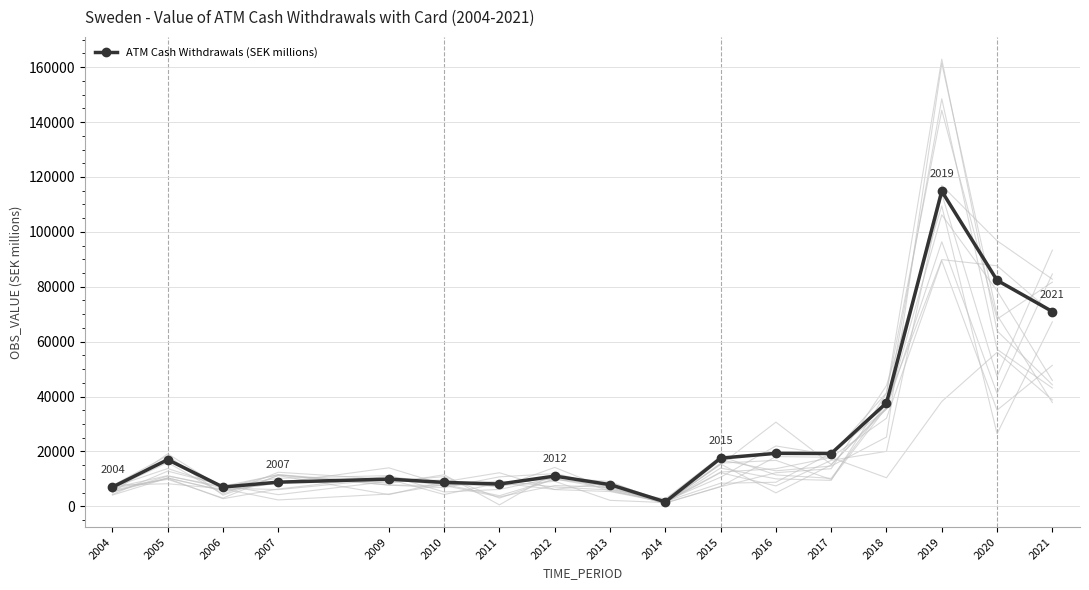

Is this an area chart (filled region under the line)?

No